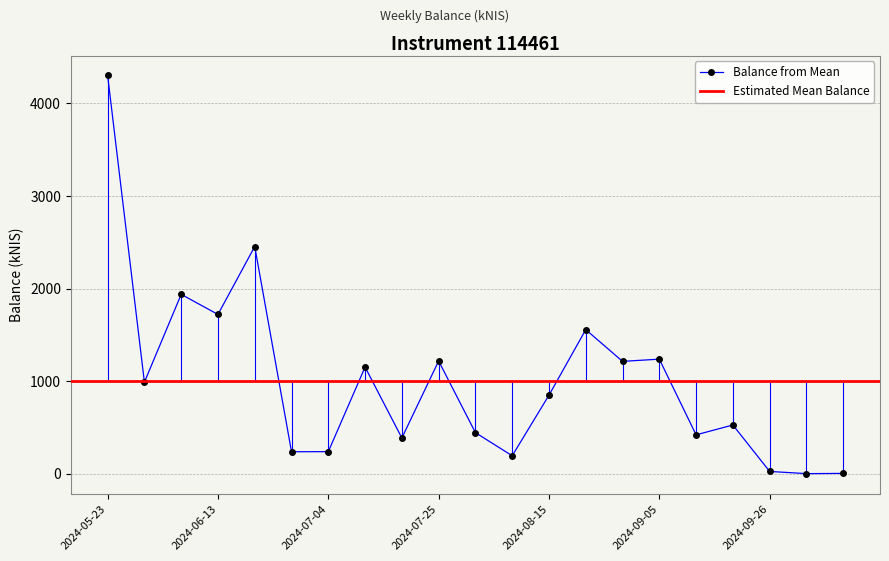

What is the difference between the maximum and minimum values?

4299.9